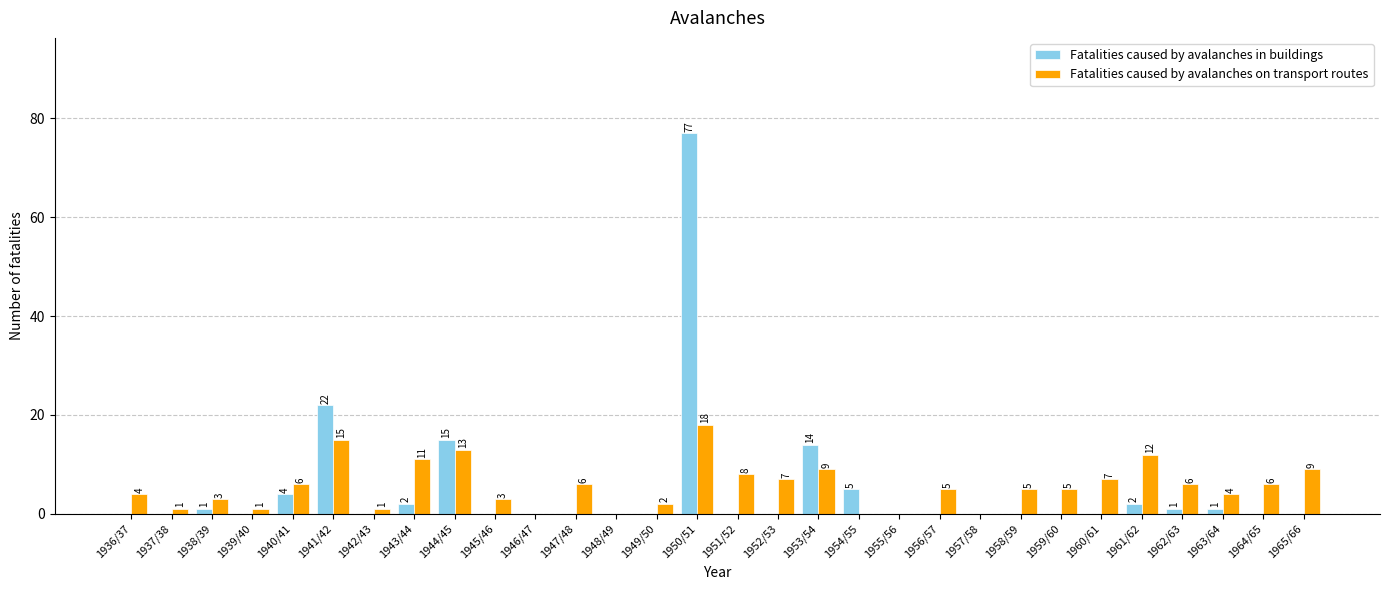

Is it true that Fatalities caused by avalanches on transport routes equals 3 at 1945/46?

True